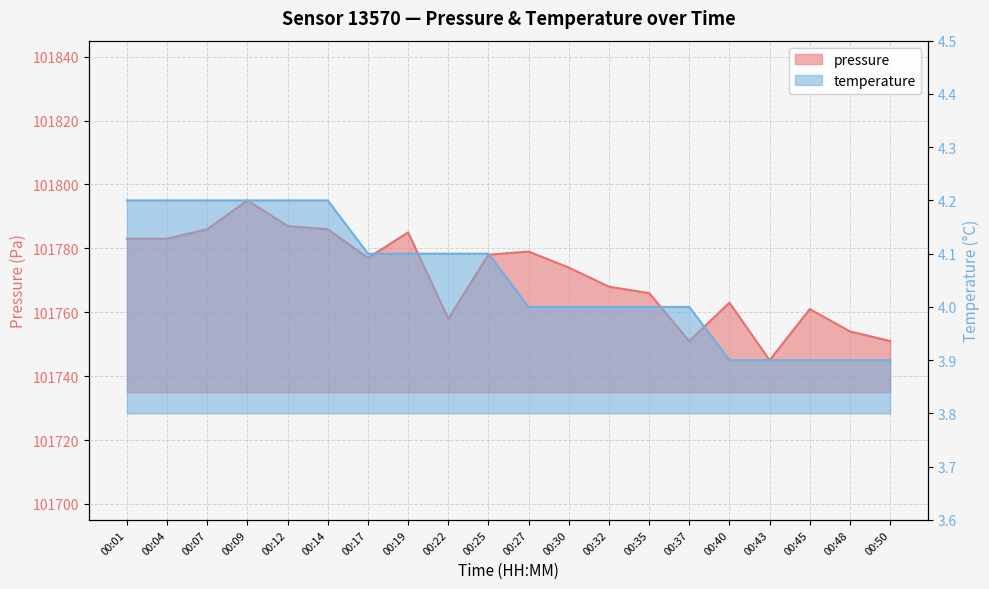

What is the minimum value for temperature?

3.9